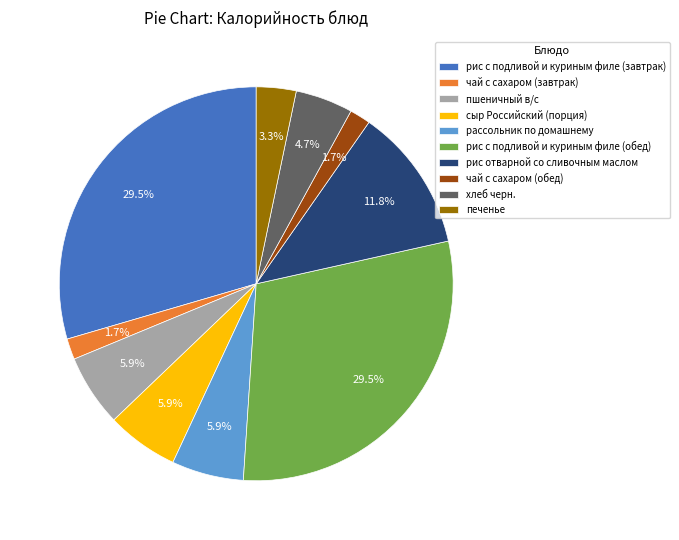

Is the sum of сыр Российский (порция) and чай с сахаром (обед) greater than half?

No